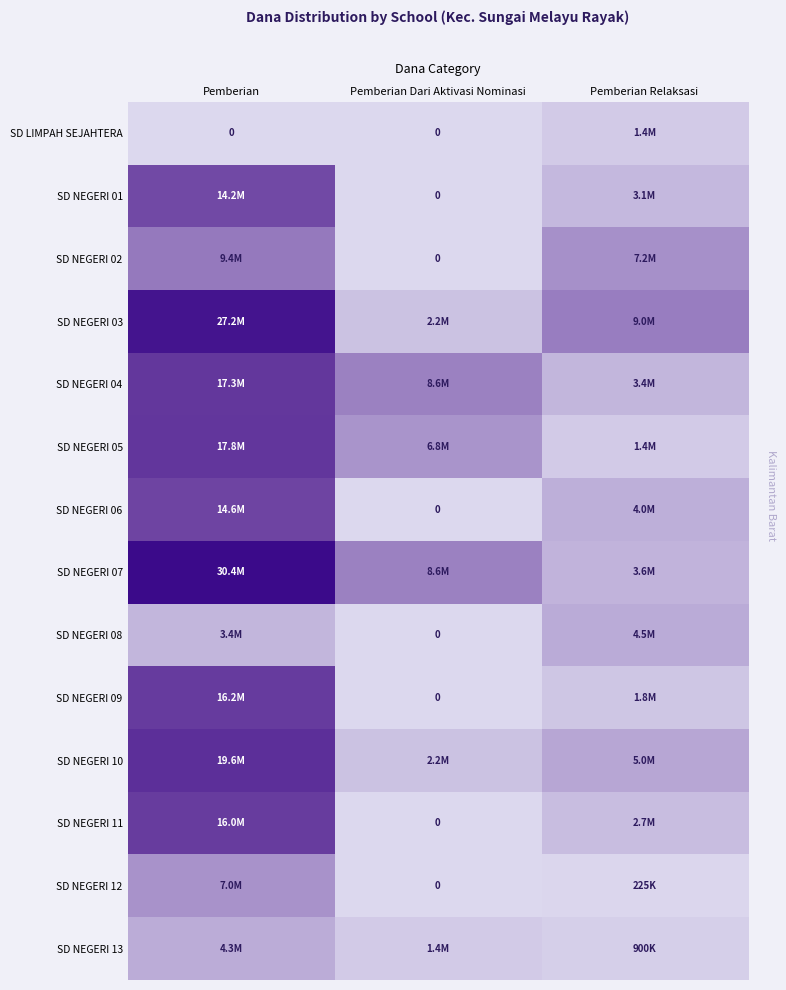

Is the value of SD NEGERI 05 at Pemberian greater than the value of SD NEGERI 08 at Pemberian Relaksasi?

Yes